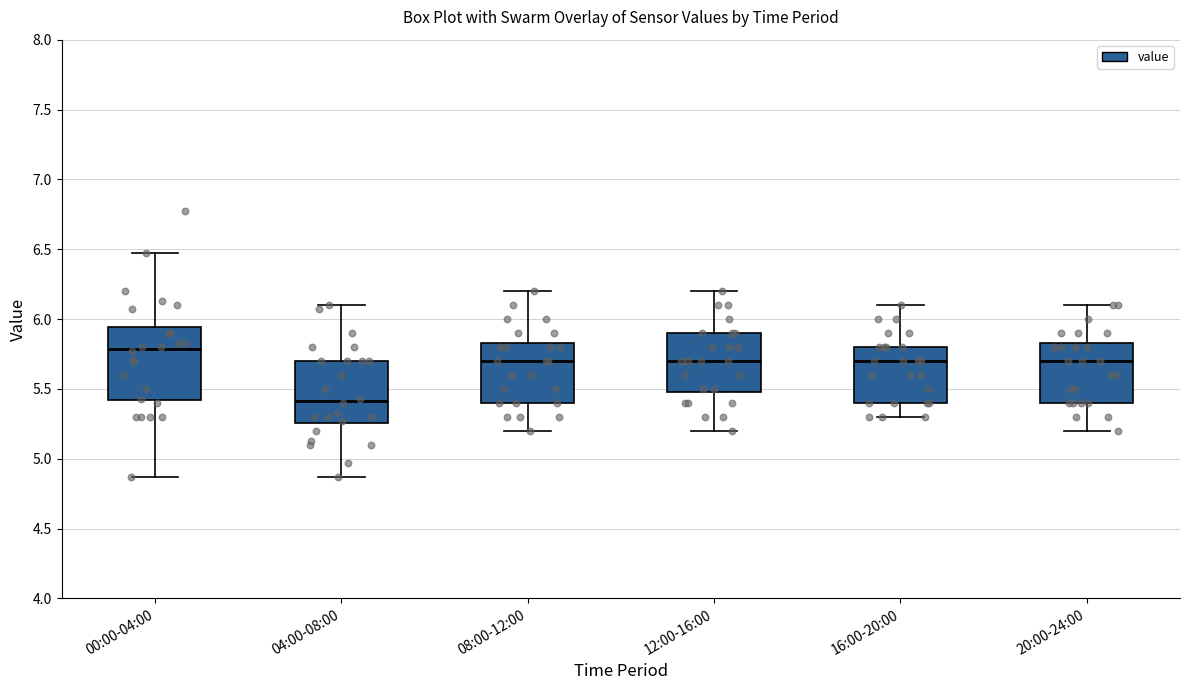

Reading left to right, transcribe this box plot: for each box, give where its median line is, the range the box spans, and where its two whiskers end, as read against the y-axis. The values are not printed on the chart, so give them approximately, as read against the axis.

00:00-04:00: median 5.80, box 5.40 to 5.95, whiskers 4.85 to 6.45
04:00-08:00: median 5.40, box 5.25 to 5.70, whiskers 4.85 to 6.10
08:00-12:00: median 5.70, box 5.40 to 5.85, whiskers 5.20 to 6.20
12:00-16:00: median 5.70, box 5.50 to 5.90, whiskers 5.20 to 6.20
16:00-20:00: median 5.70, box 5.40 to 5.80, whiskers 5.30 to 6.10
20:00-24:00: median 5.70, box 5.40 to 5.85, whiskers 5.20 to 6.10